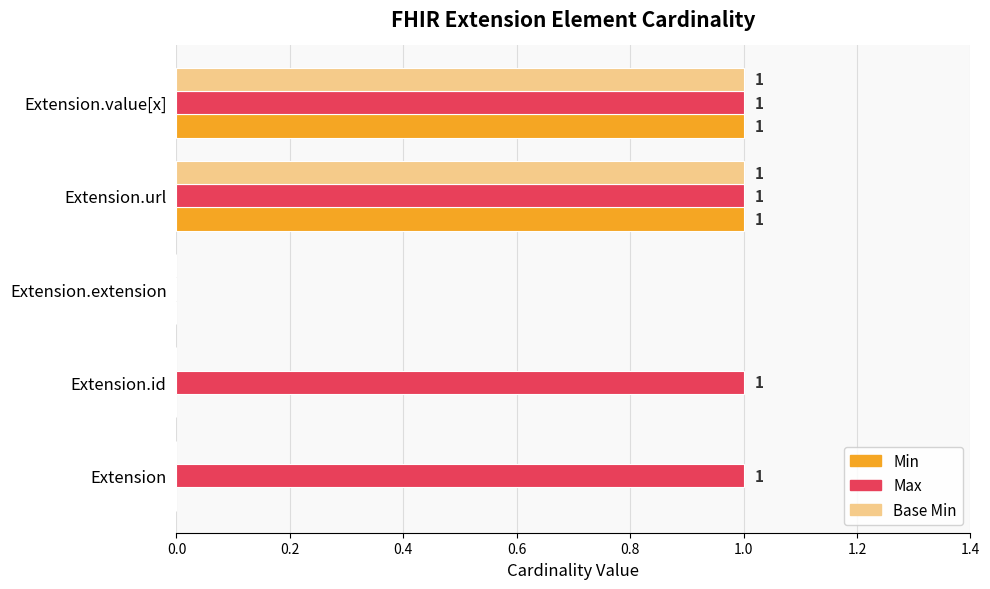

How many series are shown in this chart?

3